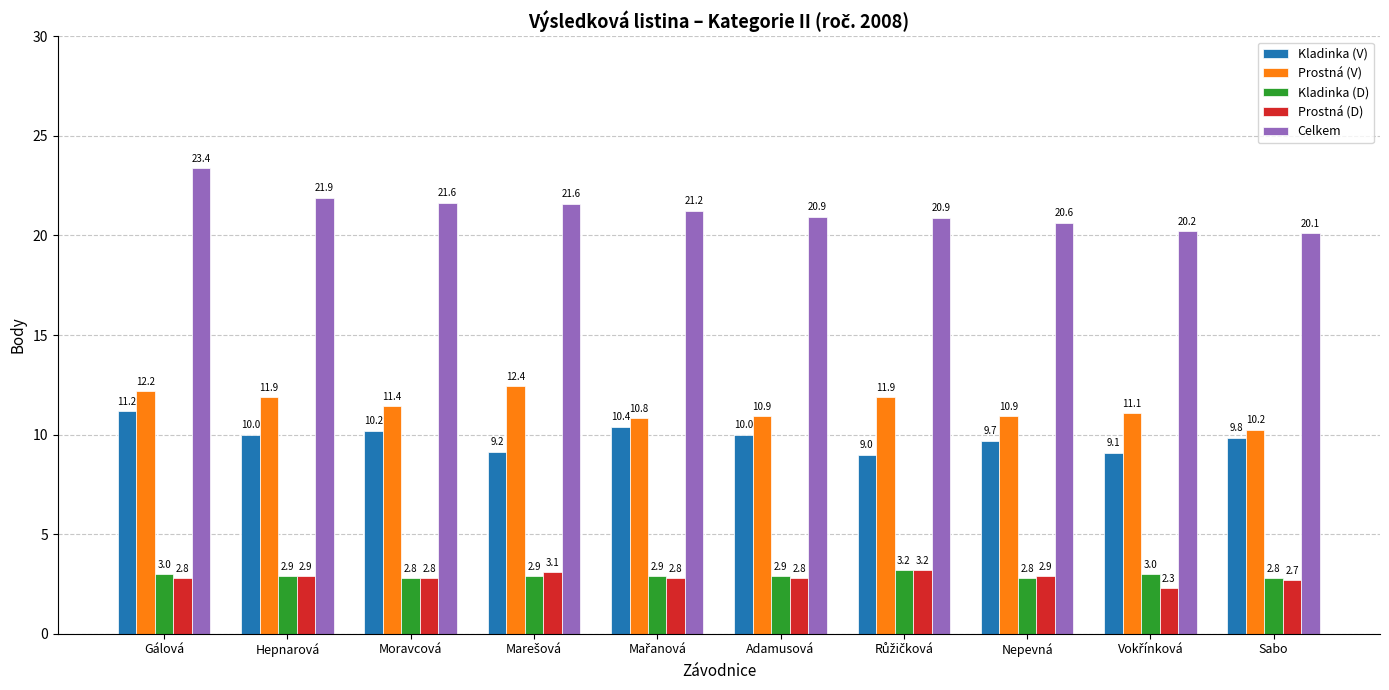

Rank the series at Nepevná from lowest to highest value.

Kladinka (D), Prostná (D), Kladinka (V), Prostná (V), Celkem